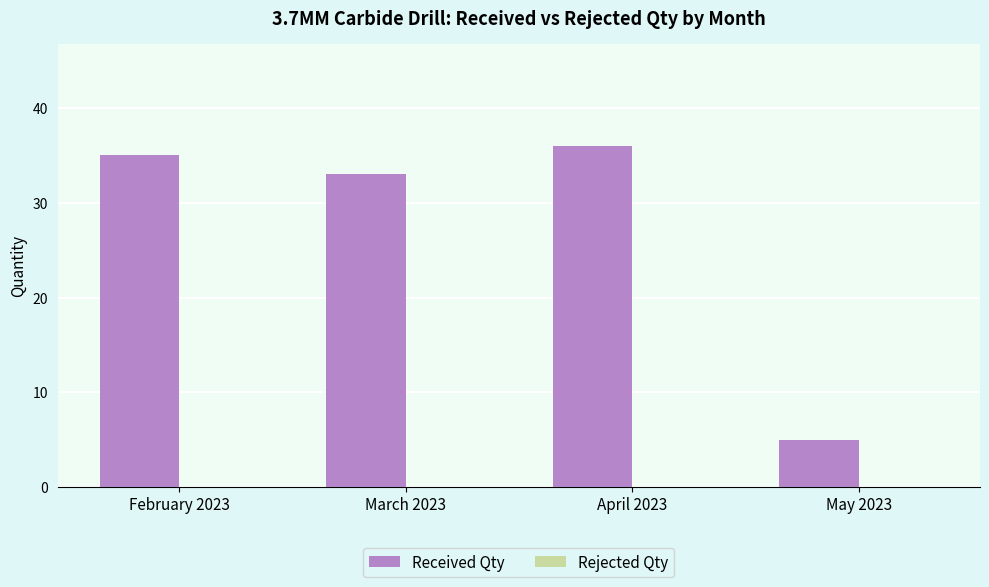

What is the greatest value displayed?

36